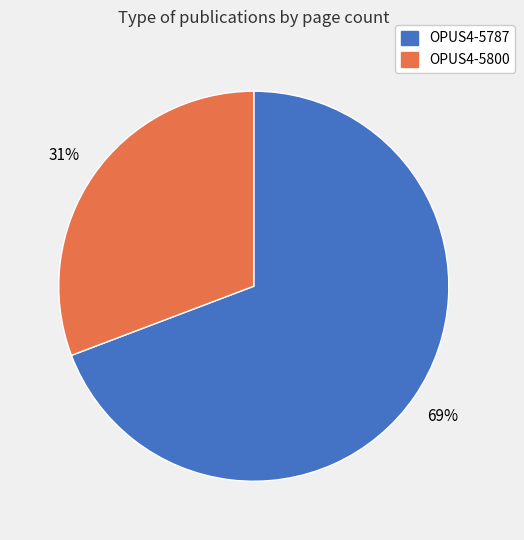

What is the ratio of the value at OPUS4-5787 to the value at OPUS4-5800?

2.2